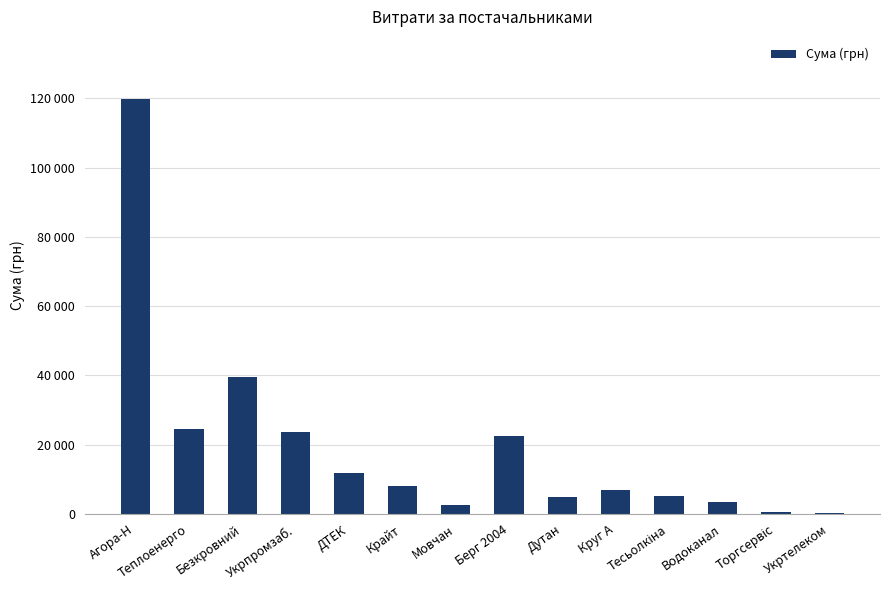

What is the maximum value shown in the chart?

119778.1